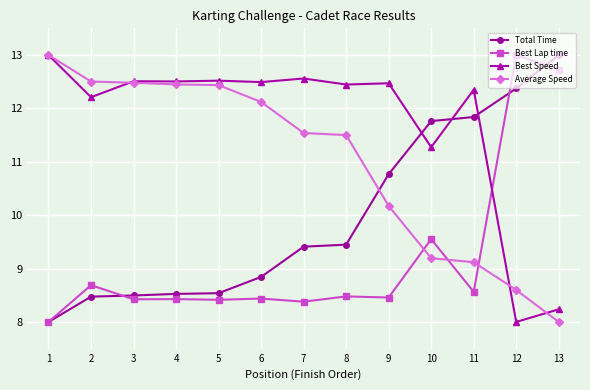

Is it true that Total Time equals 8.5 at 4?

True